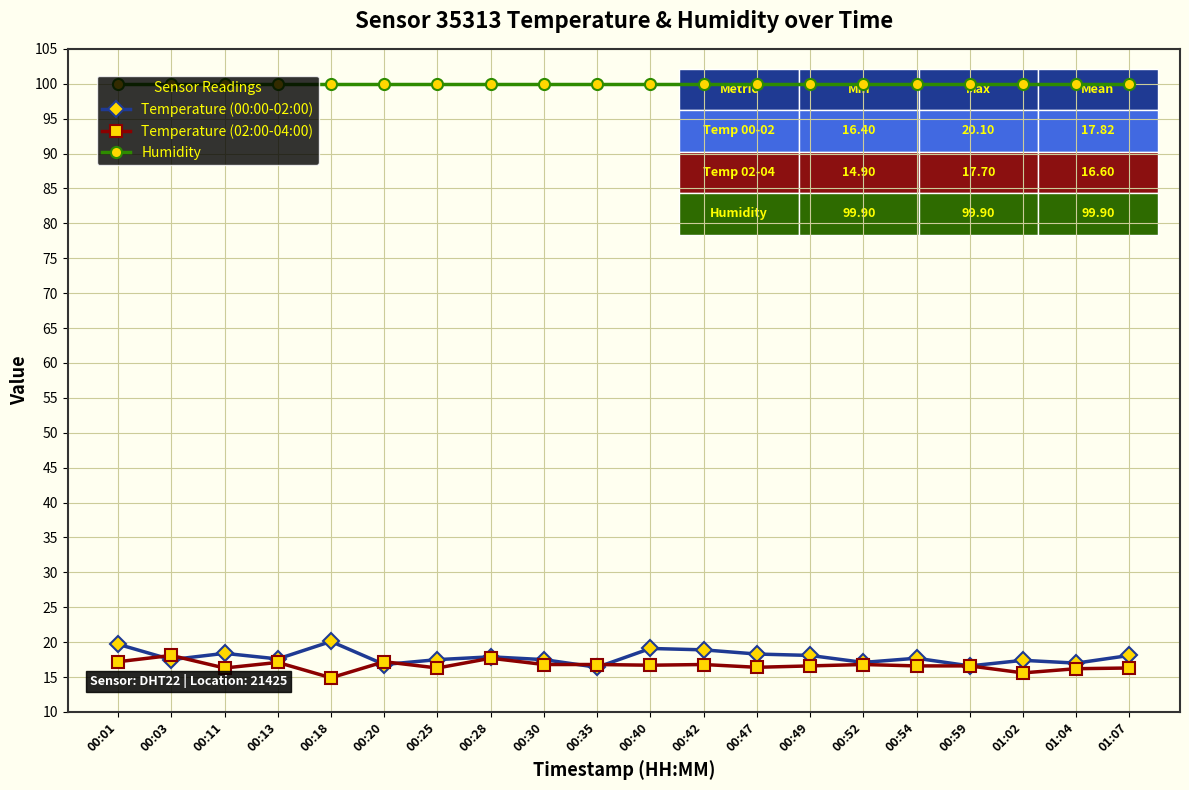

What is the approximate value of Humidity at 00:13?

99.9